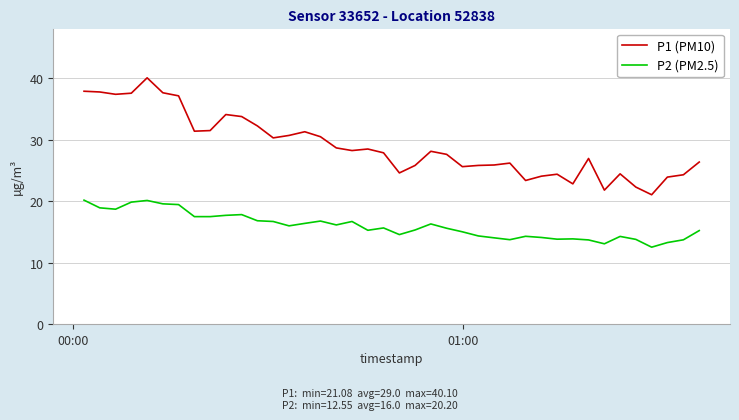

What is the maximum value for P1 (PM10)?

40.1